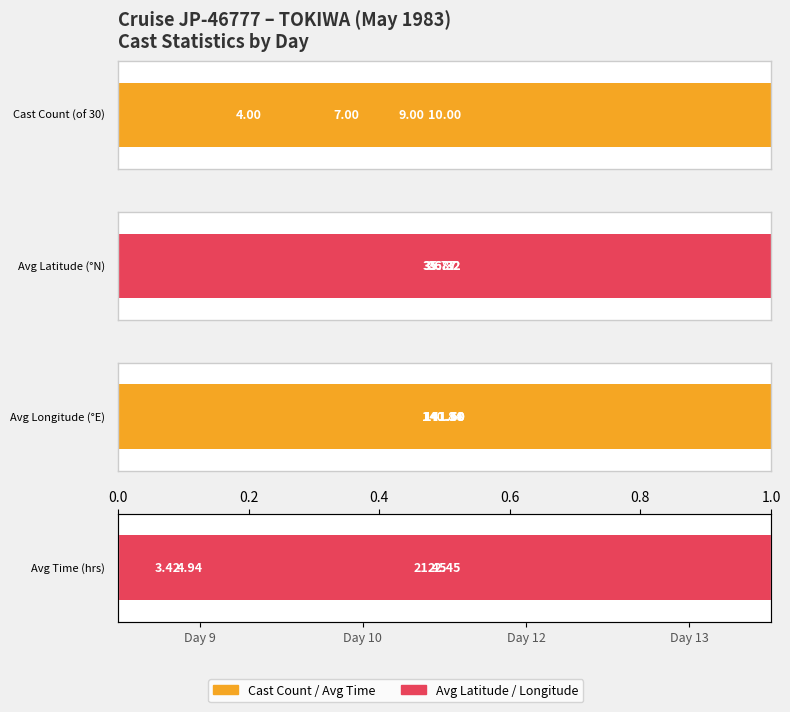

The Avg Latitude (°N) series shows 26.4 at Day 9. True or false?

False